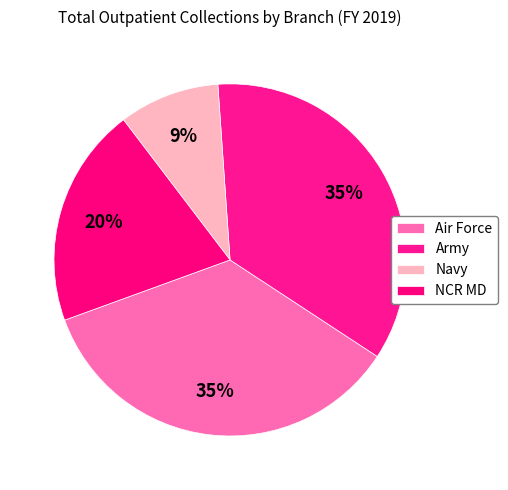

To the nearest percent, what is the average slice percentage?

25%